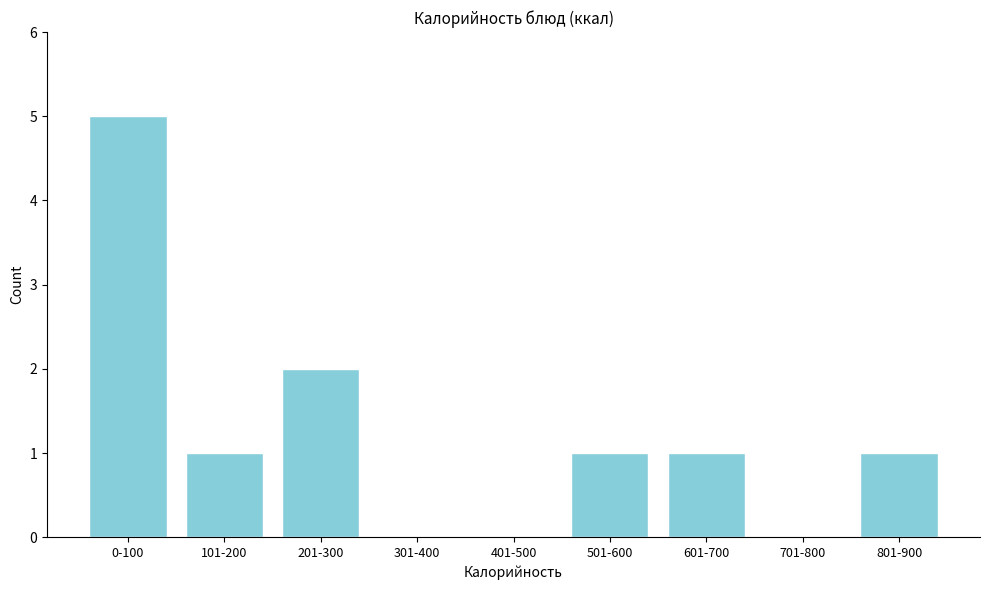

Reading right to left, what are all the values shown in this chart?

801-900=1	701-800=0	601-700=1	501-600=1	401-500=0	301-400=0	201-300=2	101-200=1	0-100=5